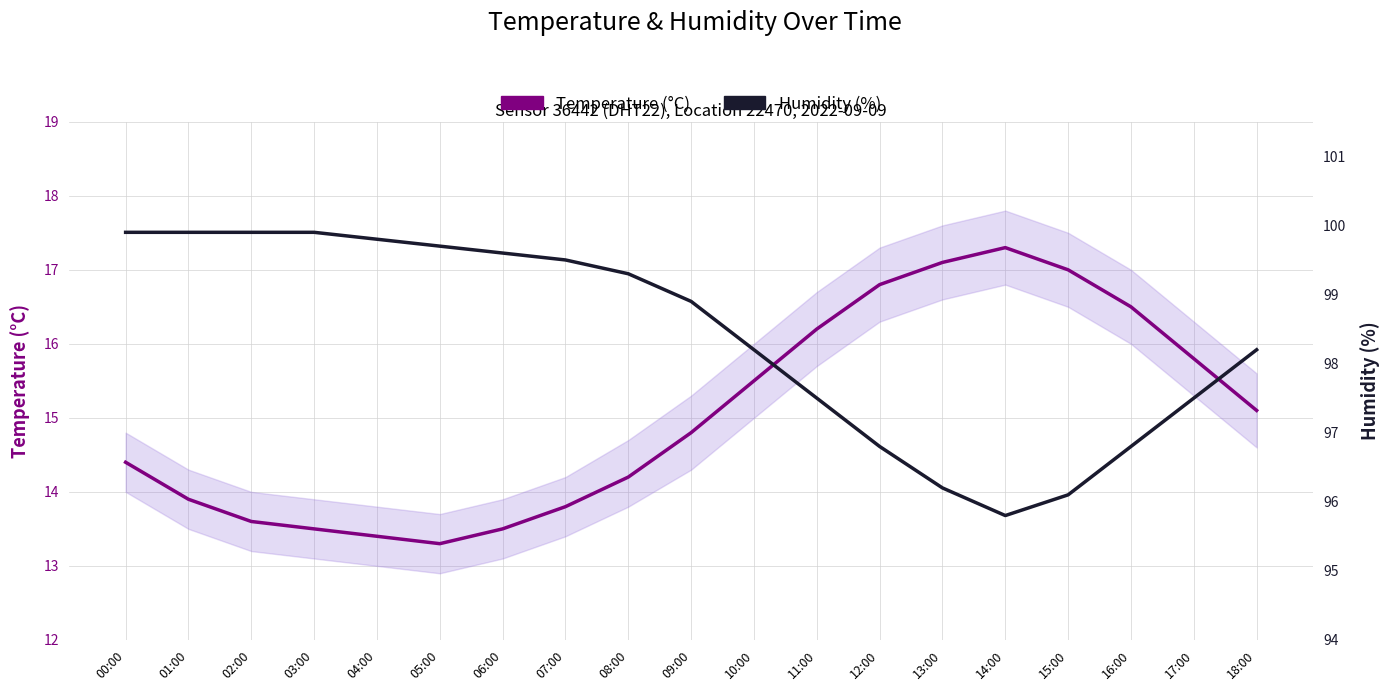

What is the maximum value shown in the chart?

99.9